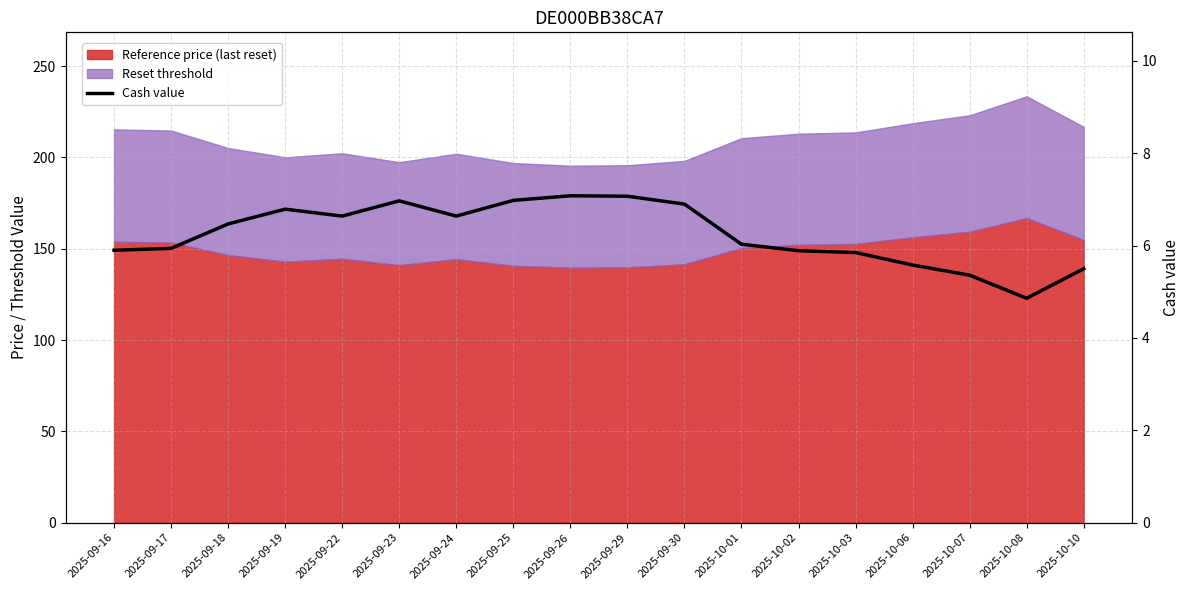

Which category has the highest value across all series?

2025-09-26